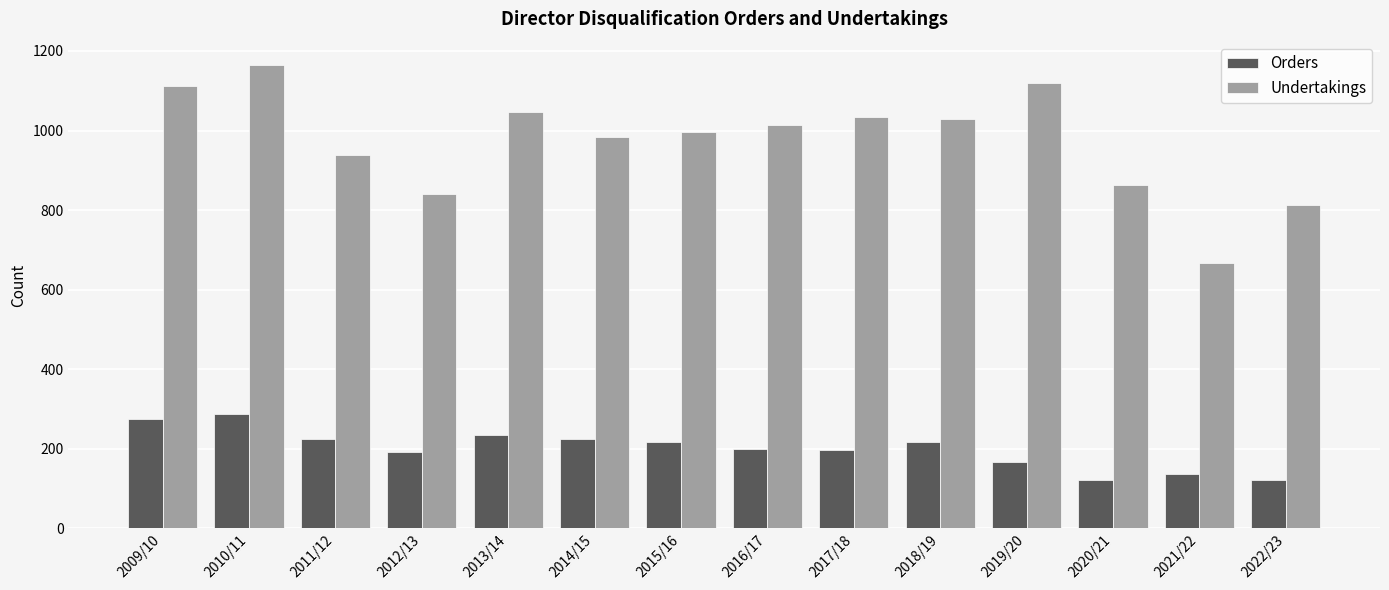

At 2021/22, list the series in order from largest to smallest.

Undertakings, Orders